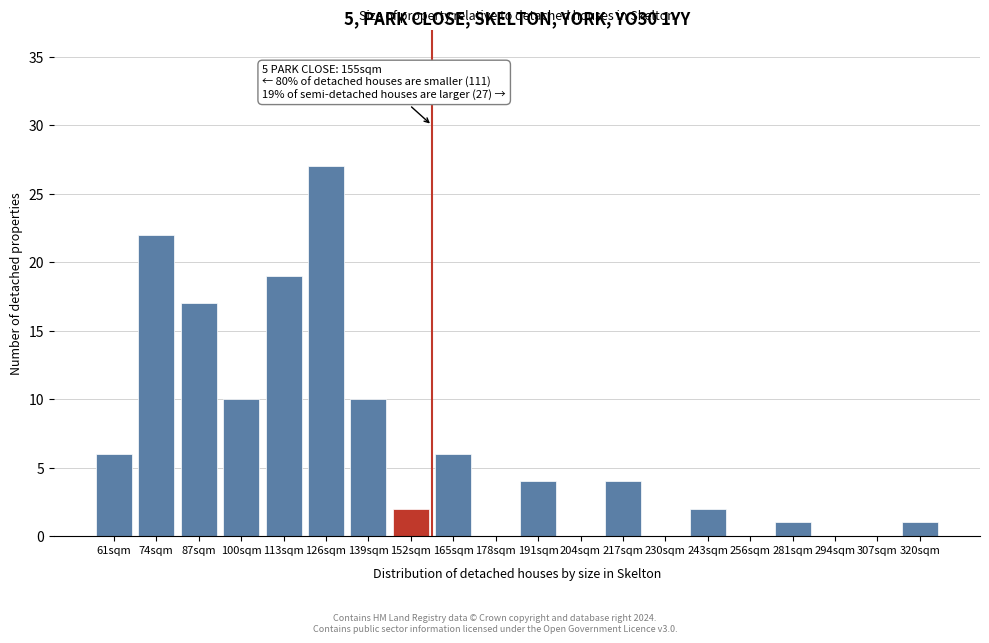

Reading right to left, list all the values displayed in this chart.

320sqm=1	307sqm=0	294sqm=0	281sqm=1	256sqm=0	243sqm=2	230sqm=0	217sqm=4	204sqm=0	191sqm=4	178sqm=0	165sqm=6	152sqm=2	139sqm=10	126sqm=27	113sqm=19	100sqm=10	87sqm=17	74sqm=22	61sqm=6